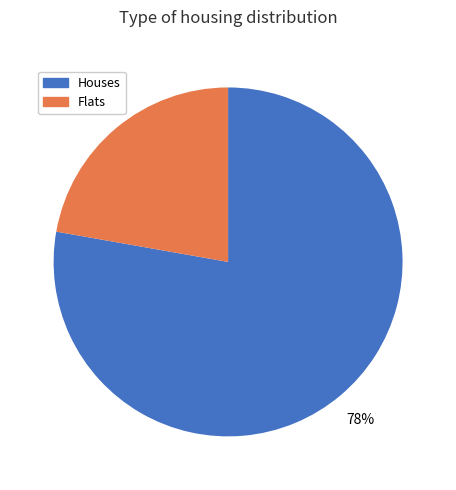

How many slices are in this pie chart?

2